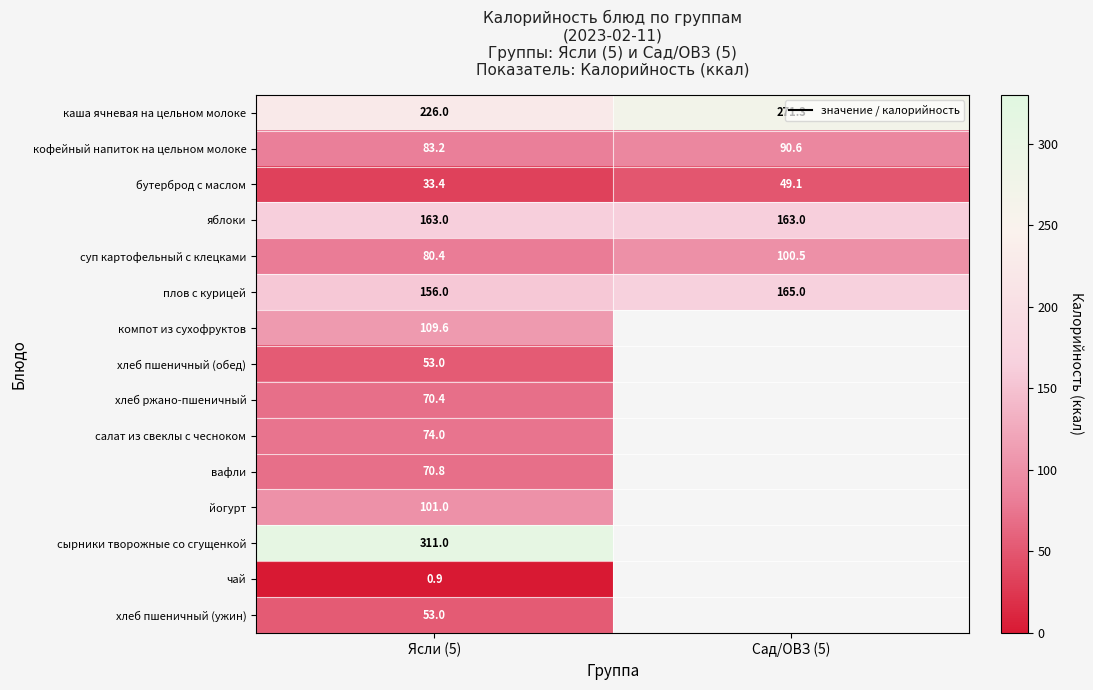

What is the maximum value for яблоки?

163.0